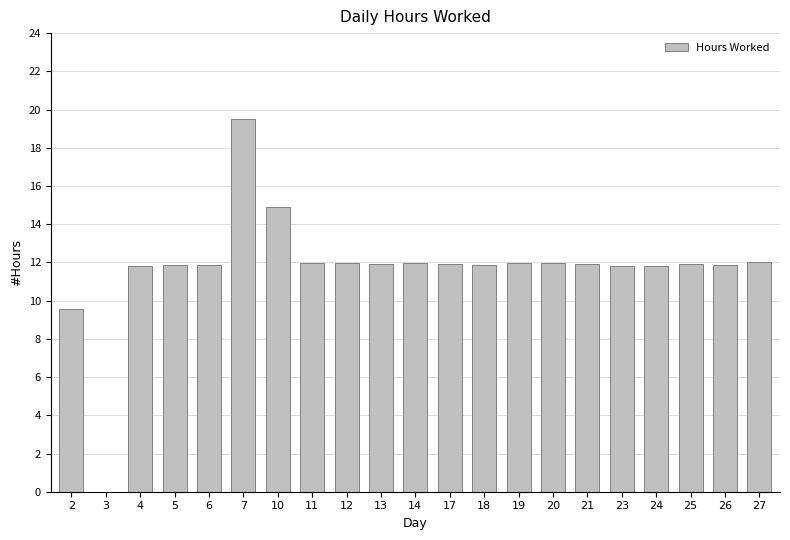

The chart shows a value of 18.7 at 25. True or false?

False